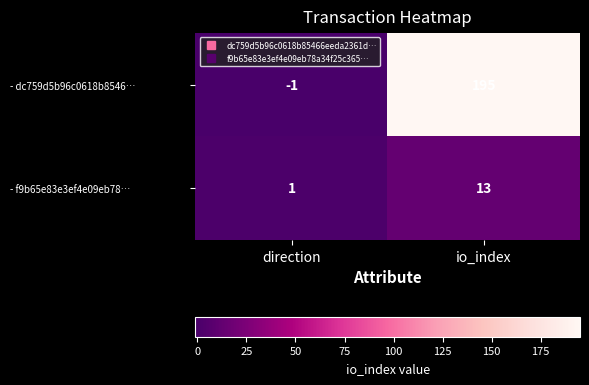

Is it true that - dc759d5b96c0618b8546… equals 91 at io_index?

False